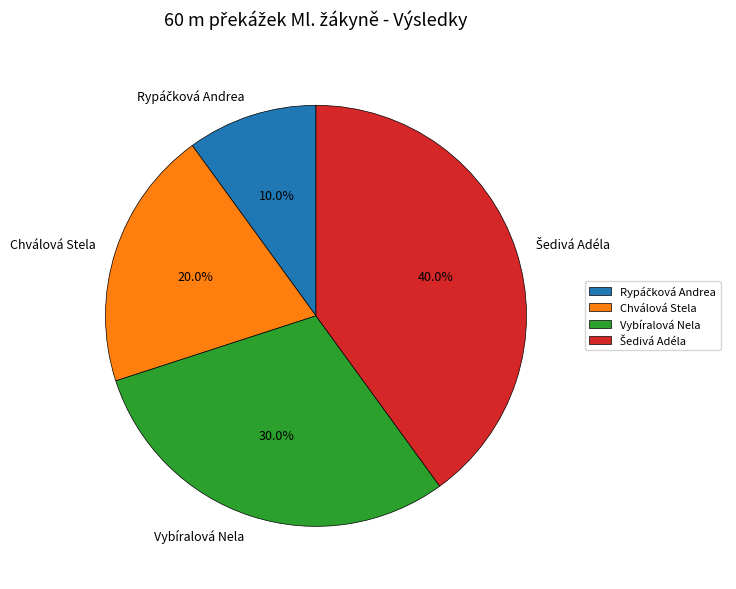

To the nearest percent, what percentage of the pie is Vybíralová Nela?

30%